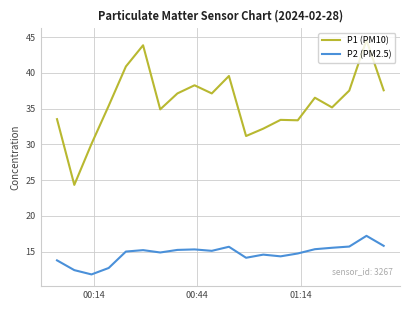

What is the difference between the maximum and minimum values in the P1 (PM10) series?

20.3